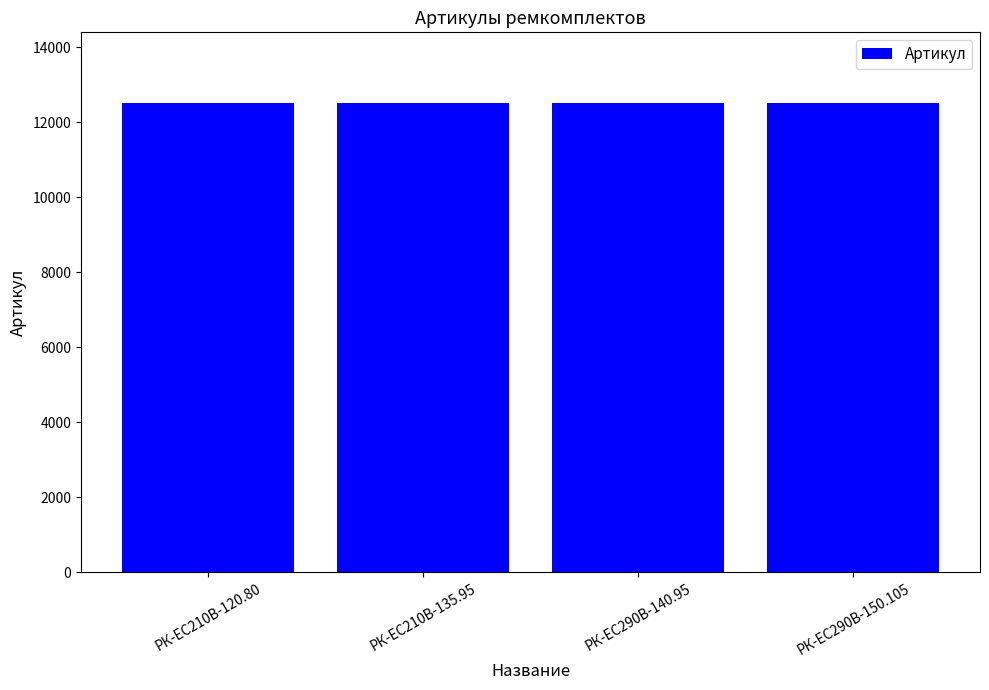

Are the bars horizontal?

No